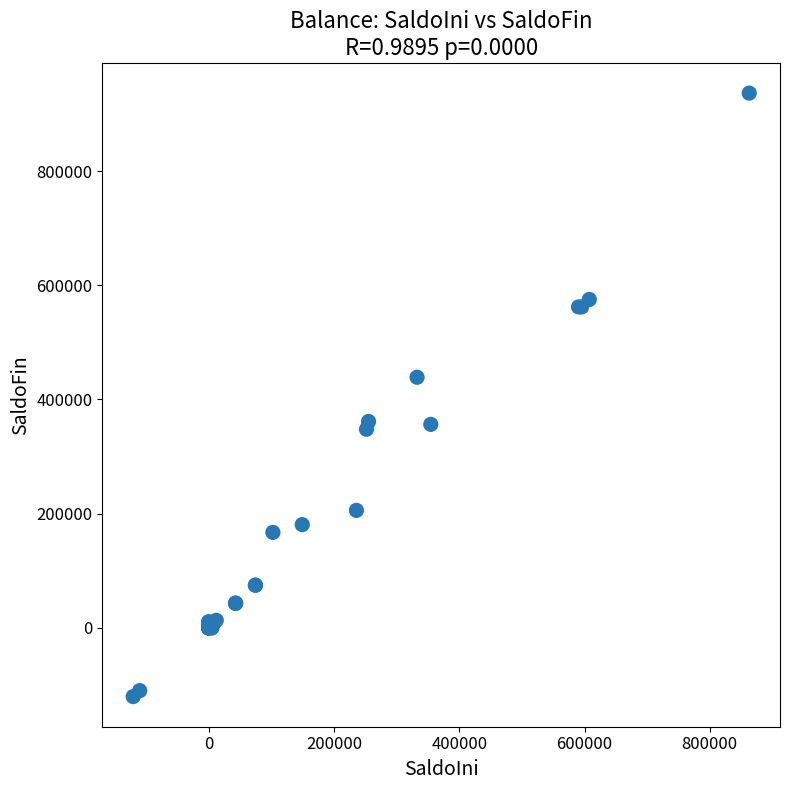

What Y value in the scatter plot is closest to 408117?

438891.3